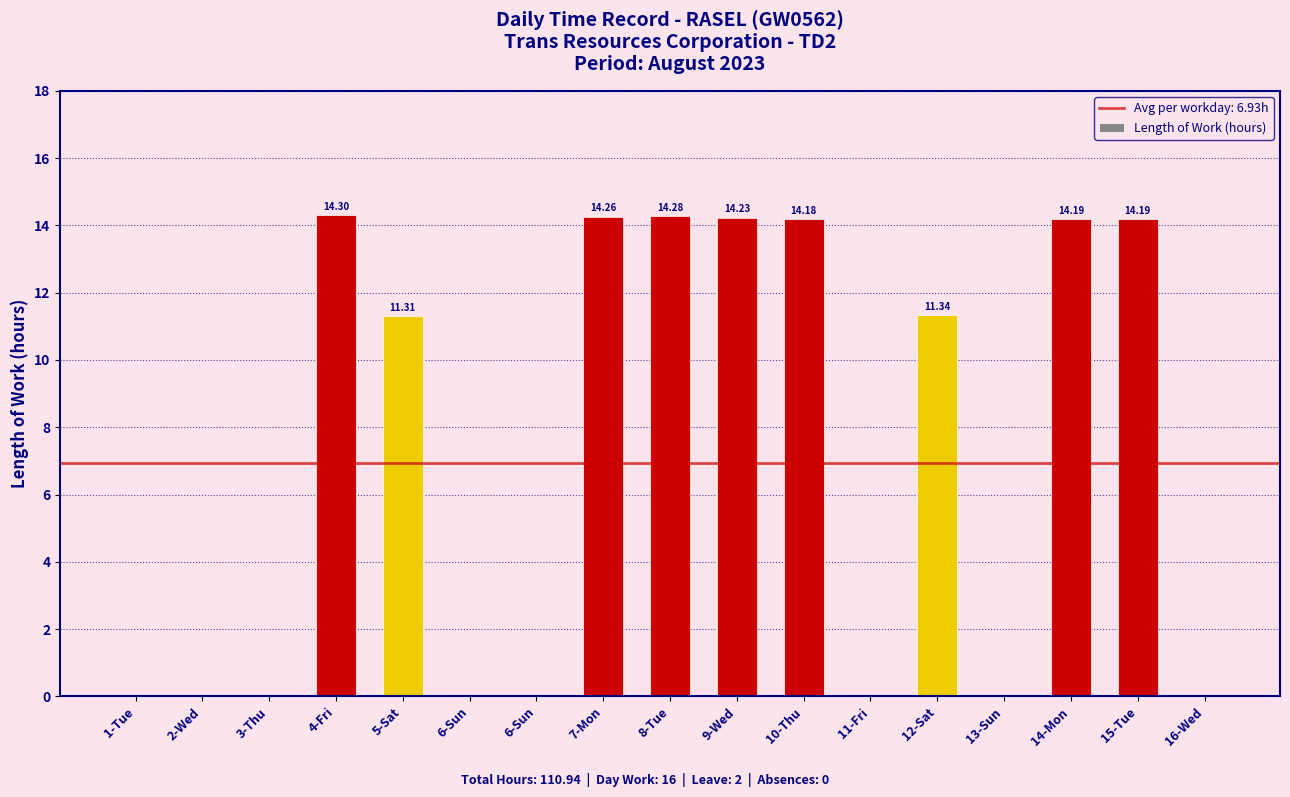

Count the number of values greater than 11.

9